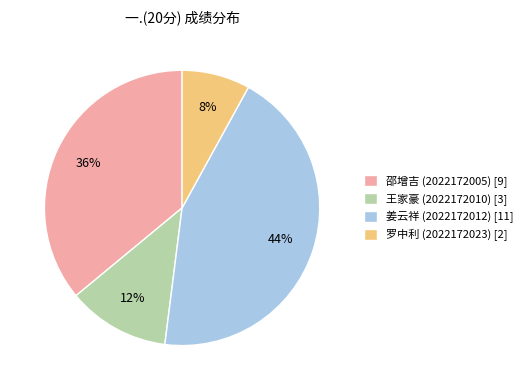

To the nearest percent, what portion does 姜云祥 (2022172012) represent?

44%